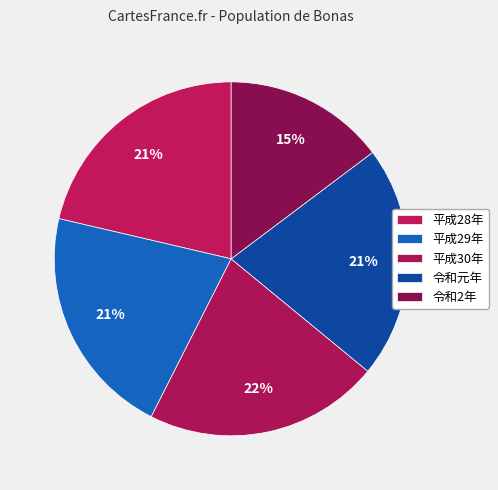

How many slices are in this pie chart?

5